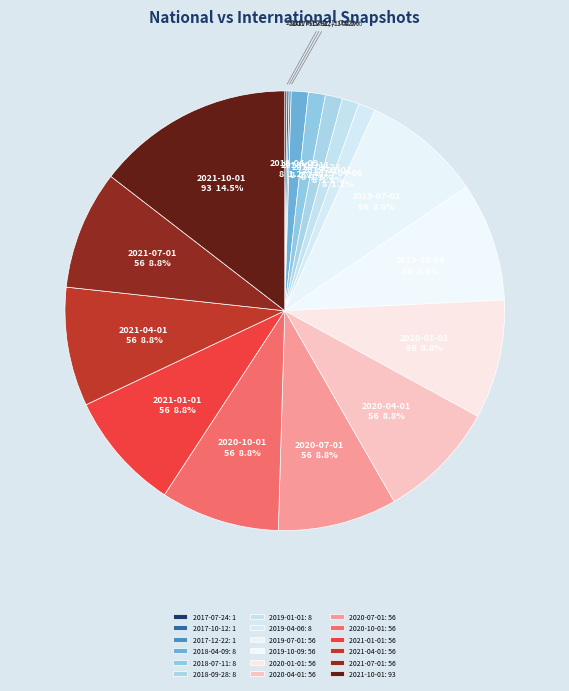

Rank the categories by value from highest to lowest.

2021-10-01, 2019-07-01, 2019-10-09, 2020-01-01, 2020-04-01, 2020-07-01, 2020-10-01, 2021-01-01, 2021-04-01, 2021-07-01, 2018-04-09, 2018-07-11, 2018-09-28, 2019-01-01, 2019-04-06, 2017-07-24, 2017-10-12, 2017-12-22